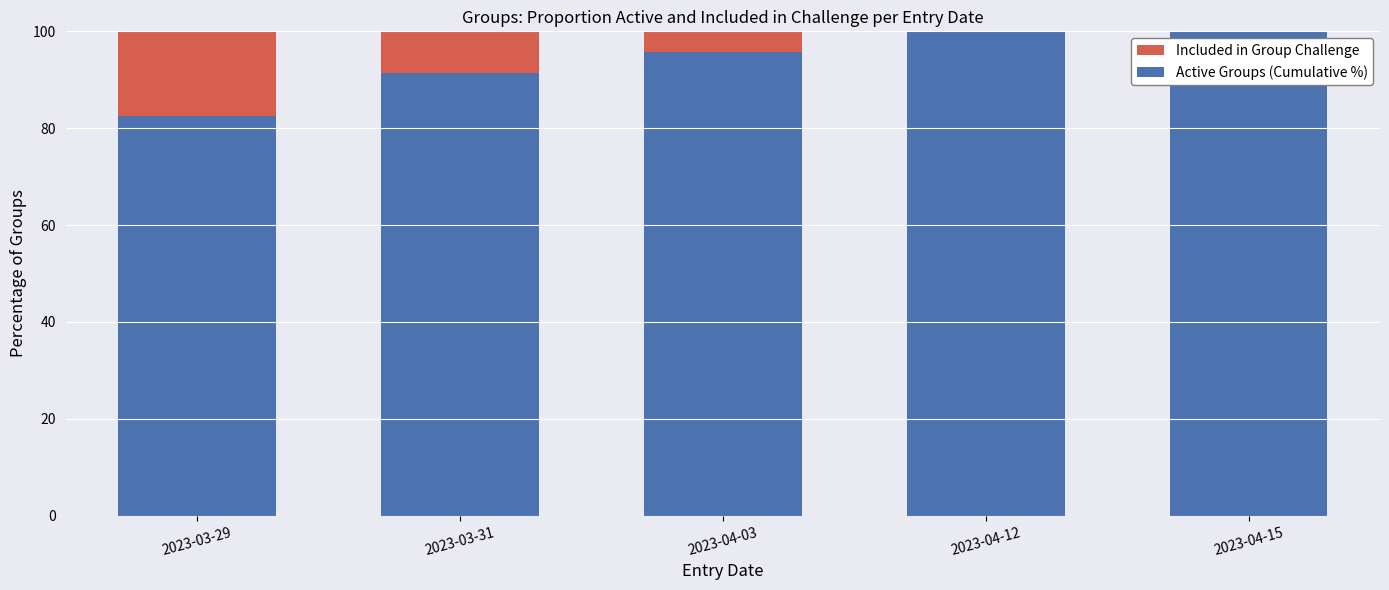

What is the value of the Included in Group Challenge bar at the 5th from the left?

100.0